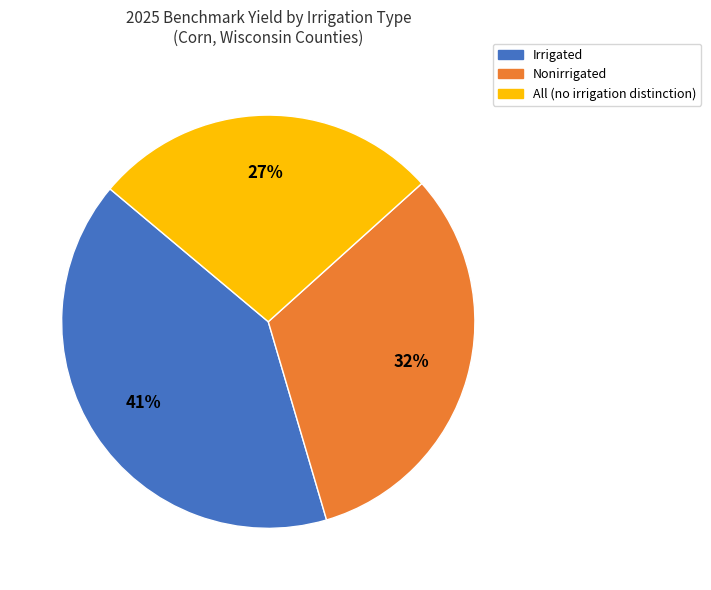

To the nearest percent, what is the combined percentage of All and Nonirrigated?

59%